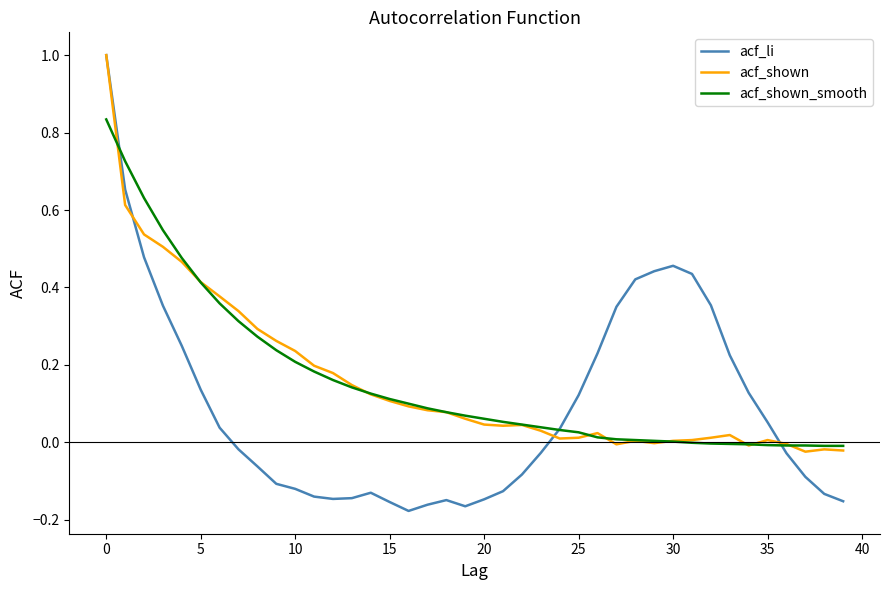

How many values in acf_li are above zero?

19